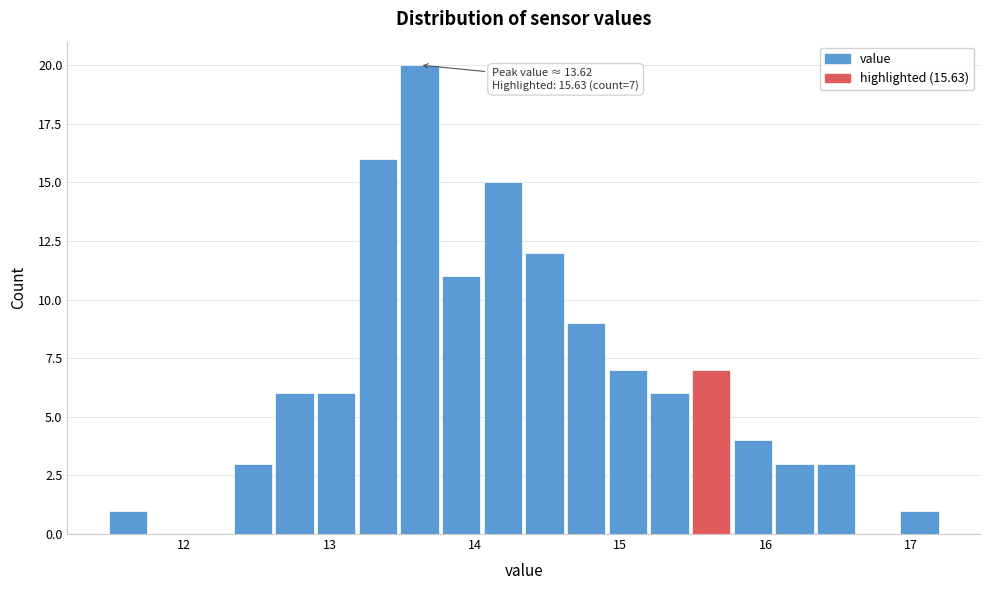

Read against the x-axis, roughly where is the centre of the tallest bar?

13.6